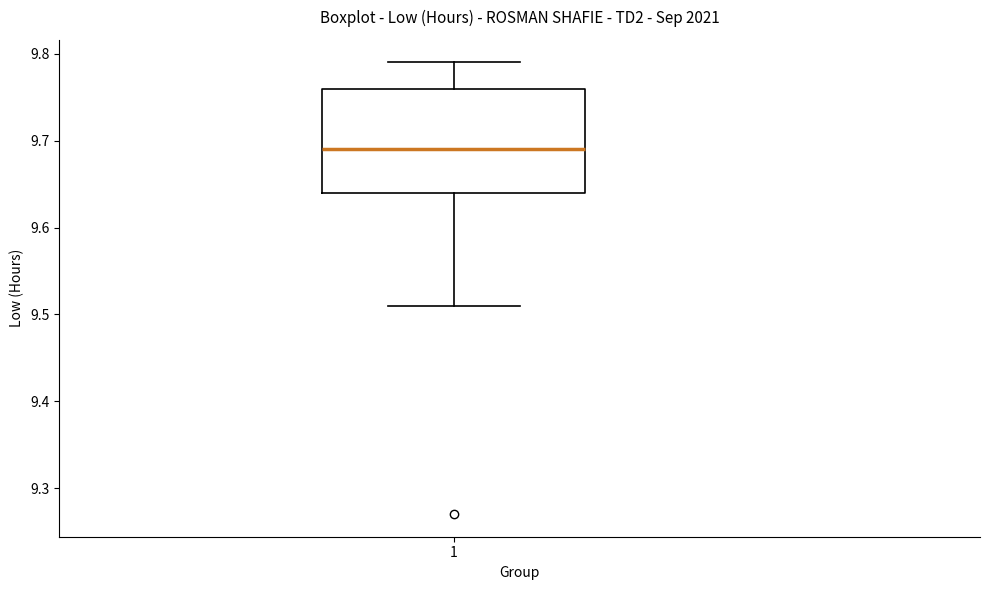

Transcribe this box plot: give where the median line is, the range the box spans, and where the two whiskers end, as read against the y-axis. The values are not printed on the chart, so give them approximately, as read against the axis.

median 9.69, box 9.64 to 9.76, whiskers 9.51 to 9.79